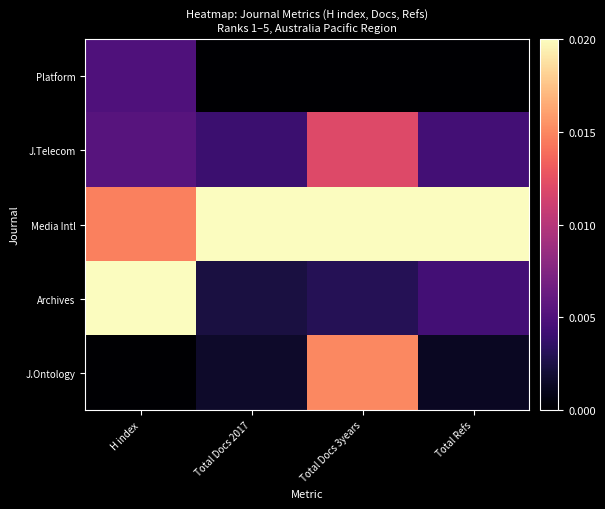

Between Total Docs 2017 and Total Docs 3years, which series saw the biggest shift?

J.Ontology